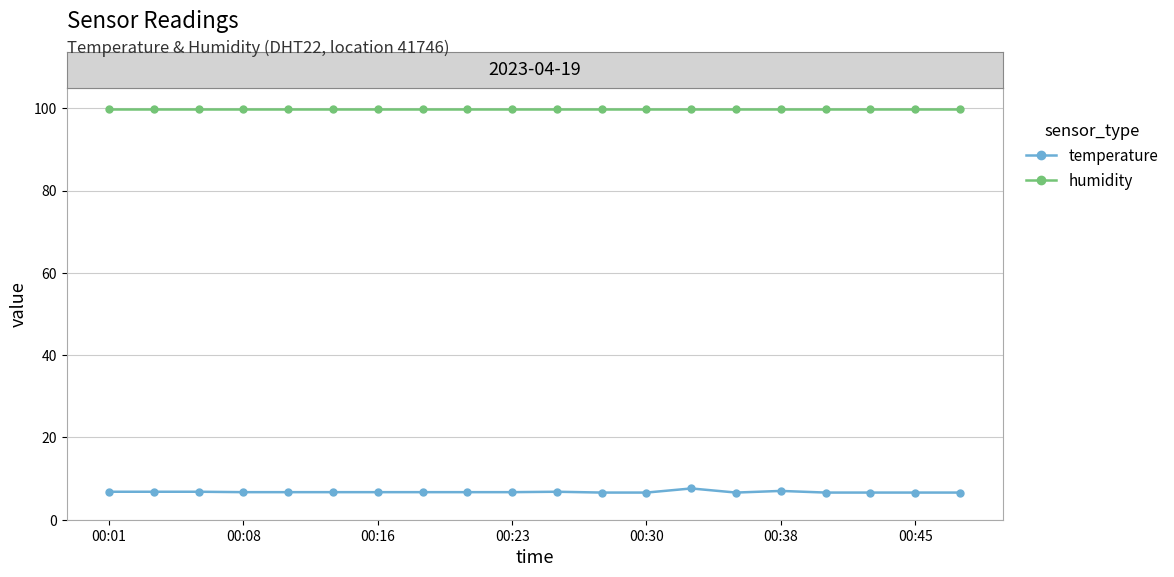

True or false: humidity and temperature cross at least once.

False